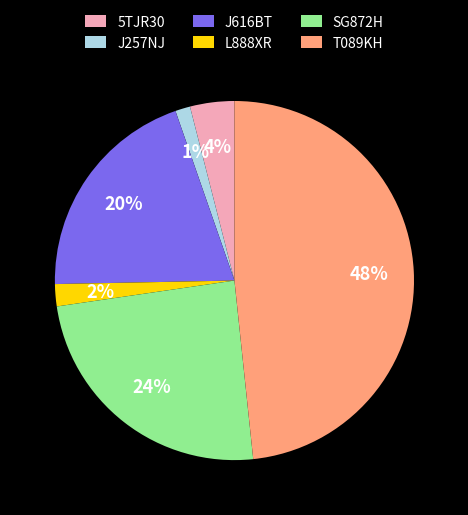

Is there a majority slice in this chart?

No